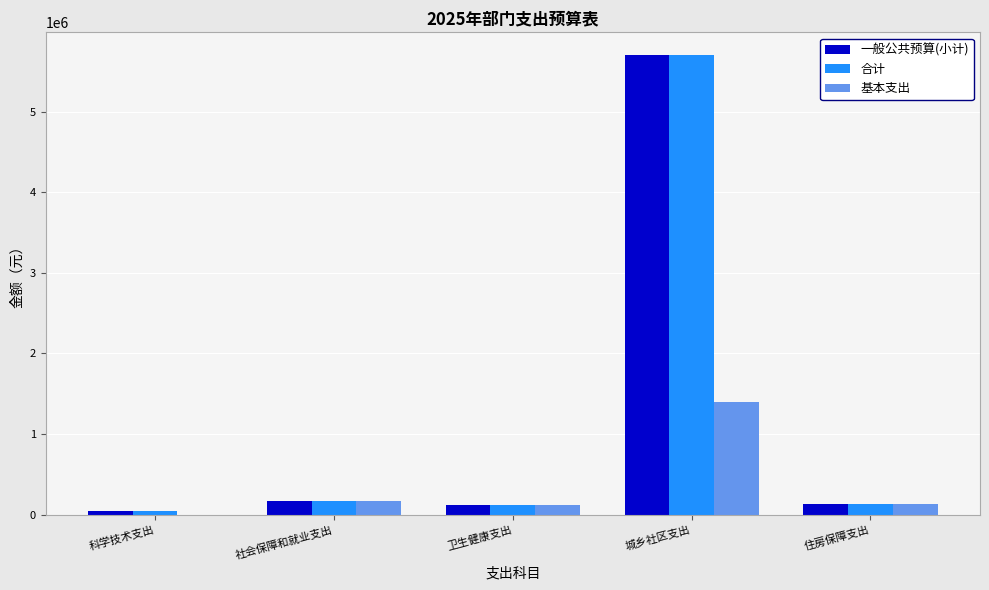

Is it true that 一般公共预算(小计) equals 169587.0 at 社会保障和就业支出?

True